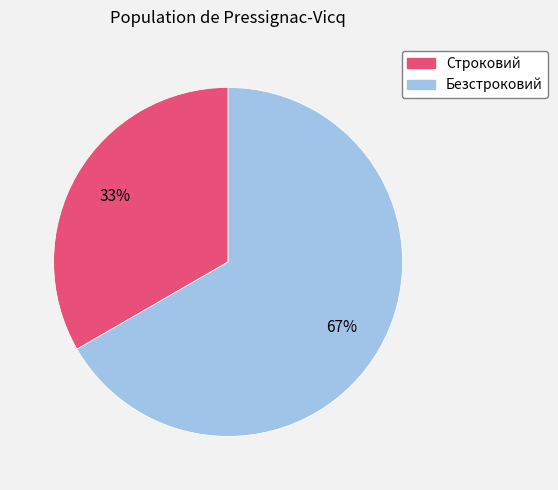

What is the smallest slice in the pie chart?

Строковий